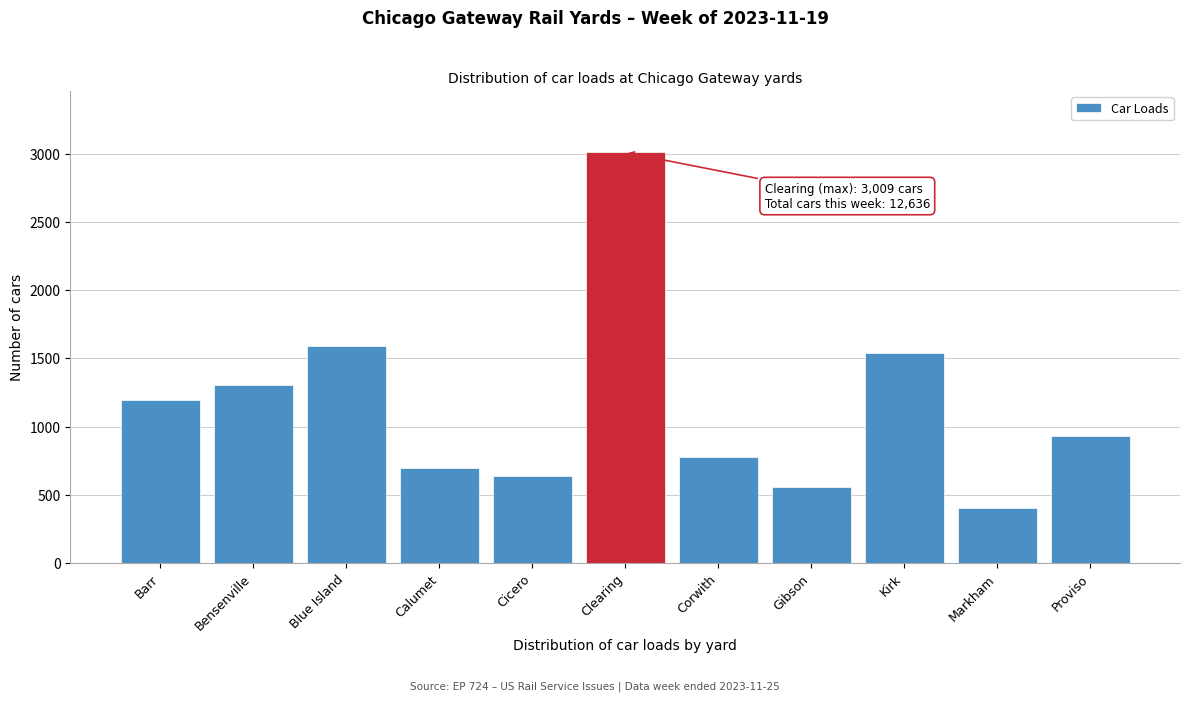

Reading right to left, what are all the values shown in this chart?

928	402	1538	555	775	3009	637	699	1592	1306	1195